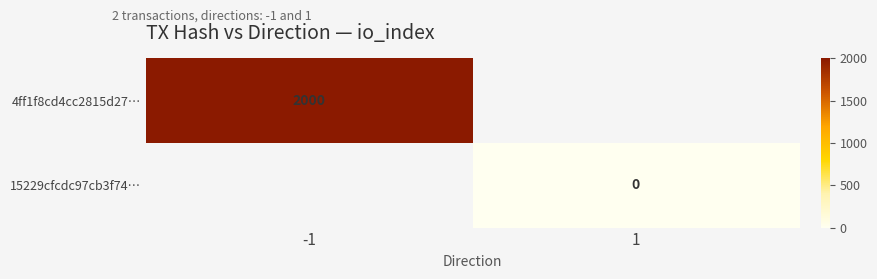

The 4ff1f8cd4cc2815d27… series shows 2000 at -1. True or false?

True